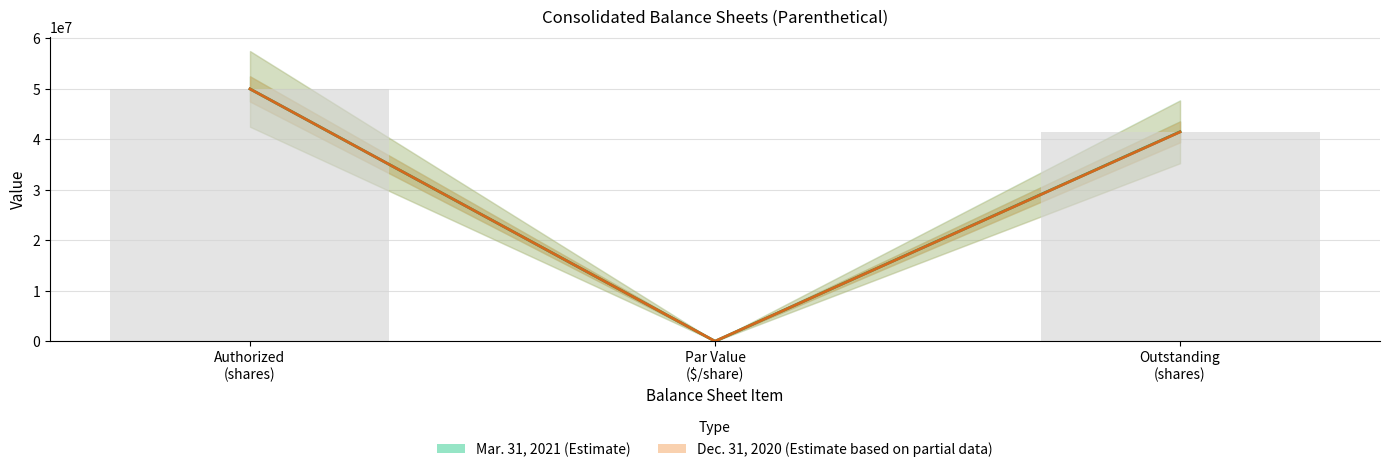

Which series has the largest total across all categories?

Mar. 31, 2021